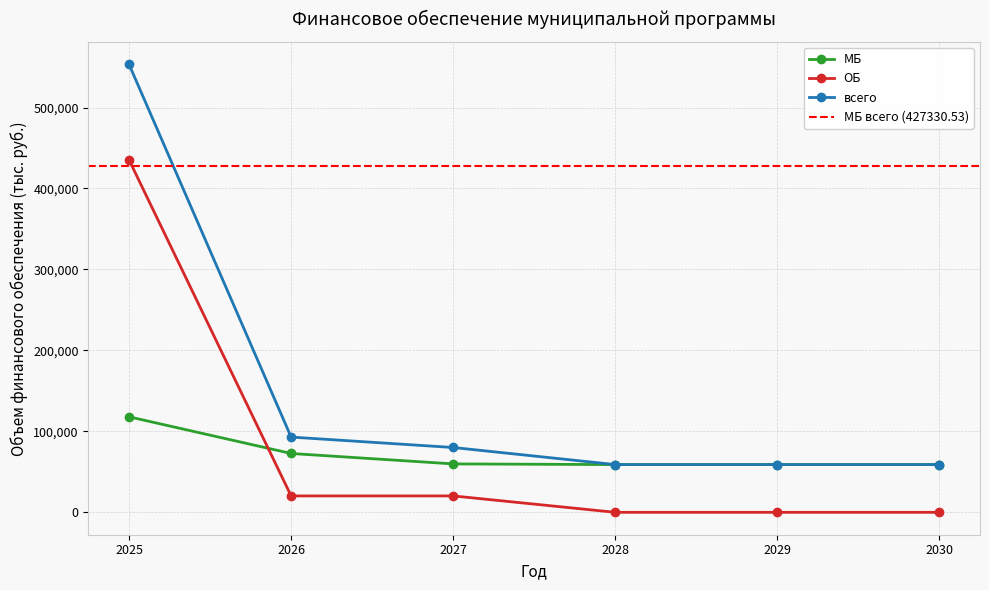

Reading left to right, list all the values displayed in this chart.

МБ: 117966.6	72678.9	59804.4	58960.2	58960.2	58960.2
ОБ: 435380.4	20261.3	20261.3	0.0	0.0	0.0
всего: 553347.0	92940.2	80065.7	58960.2	58960.2	58960.2